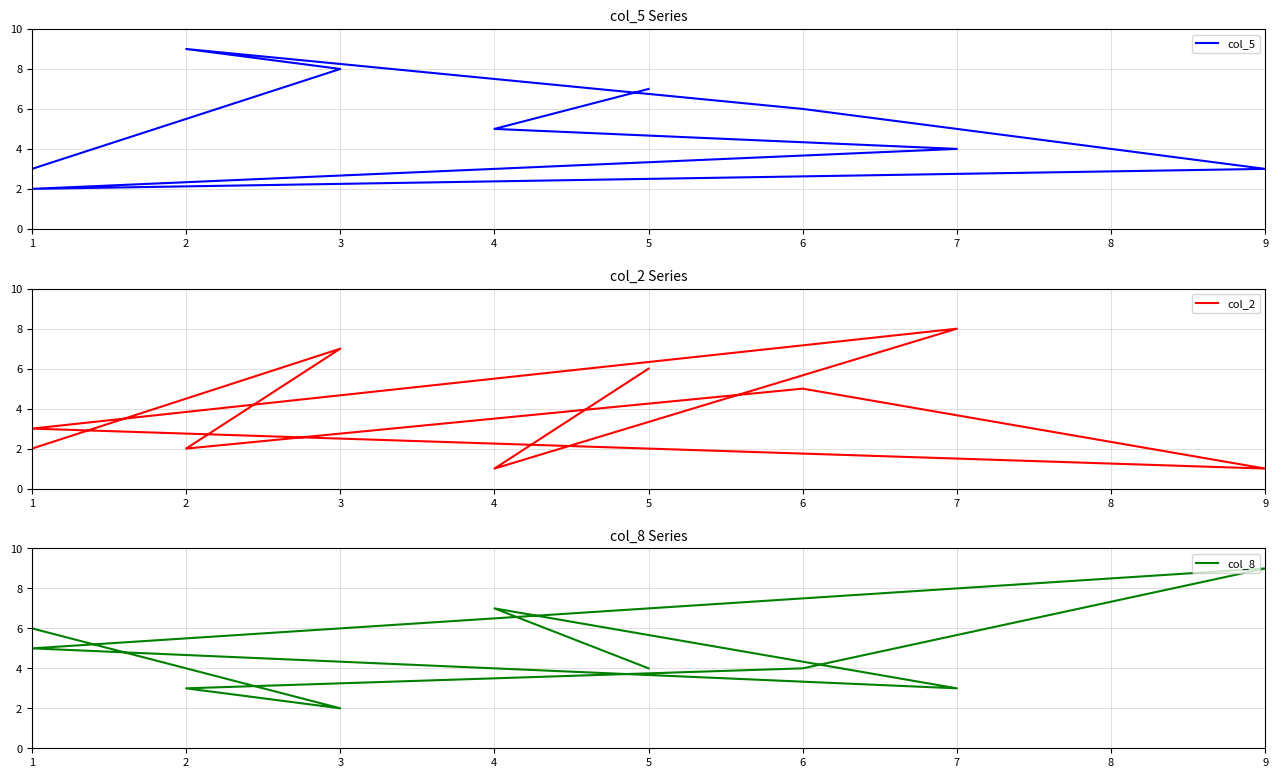

Which has a higher value, 6 or 1?

6